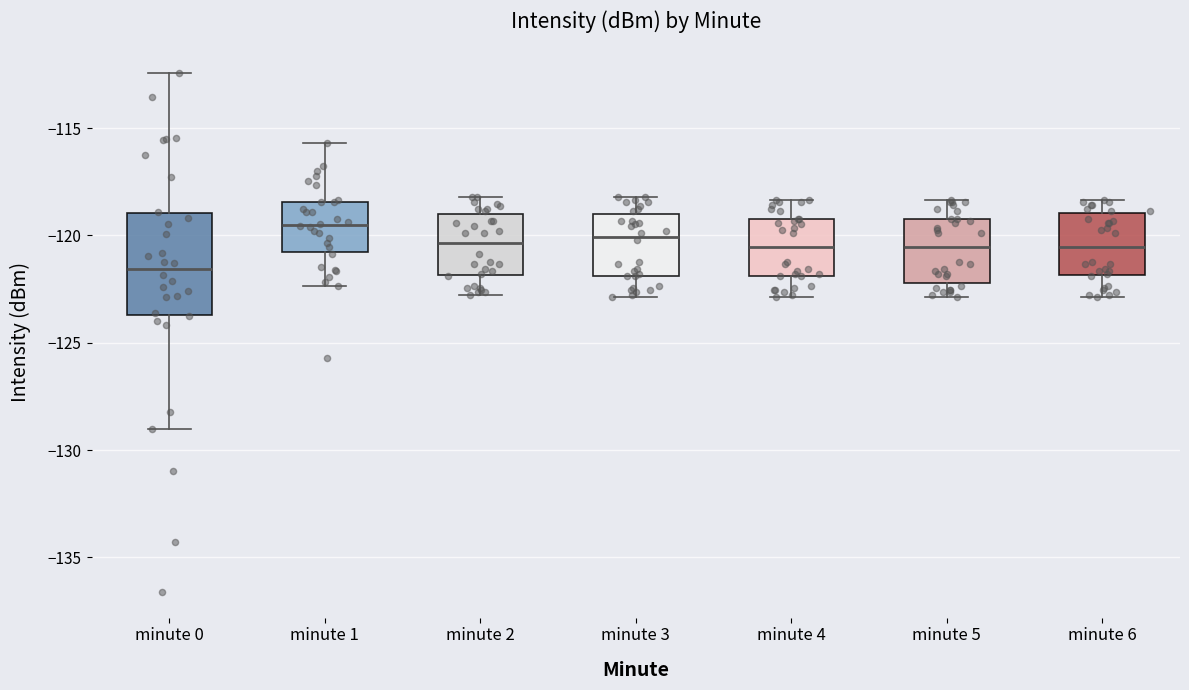

Reading left to right, transcribe this box plot: for each box, give where its median line is, the range the box spans, and where its two whiskers end, as read against the y-axis. The values are not printed on the chart, so give them approximately, as read against the axis.

minute 0: median -121.5, box -123.5 to -119.0, whiskers -129.0 to -112.5
minute 1: median -119.5, box -121.0 to -118.5, whiskers -122.5 to -115.5
minute 2: median -120.5, box -122.0 to -119.0, whiskers -123.0 to -118.0
minute 3: median -120.0, box -122.0 to -119.0, whiskers -123.0 to -118.0
minute 4: median -120.5, box -122.0 to -119.0, whiskers -123.0 to -118.5
minute 5: median -120.5, box -122.0 to -119.0, whiskers -123.0 to -118.5
minute 6: median -120.5, box -122.0 to -119.0, whiskers -123.0 to -118.5